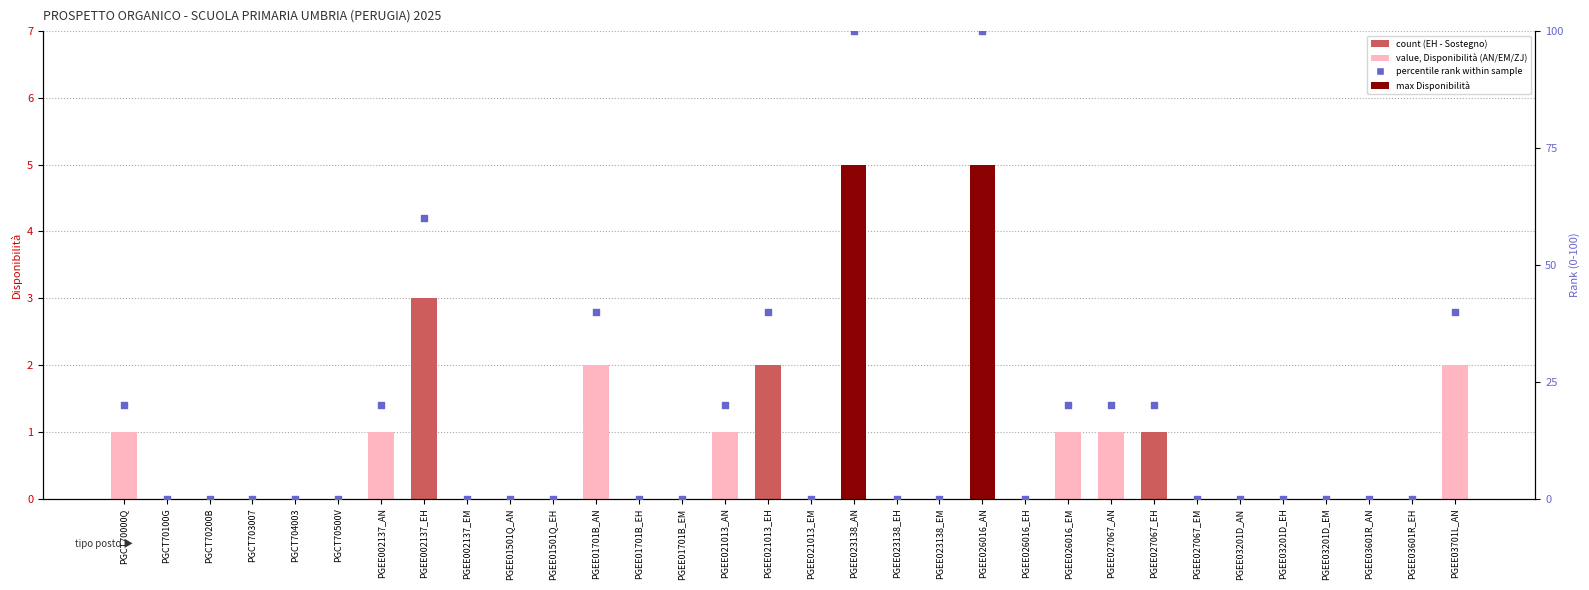

Which series reaches the minimum Y coordinate?

Disponibilità